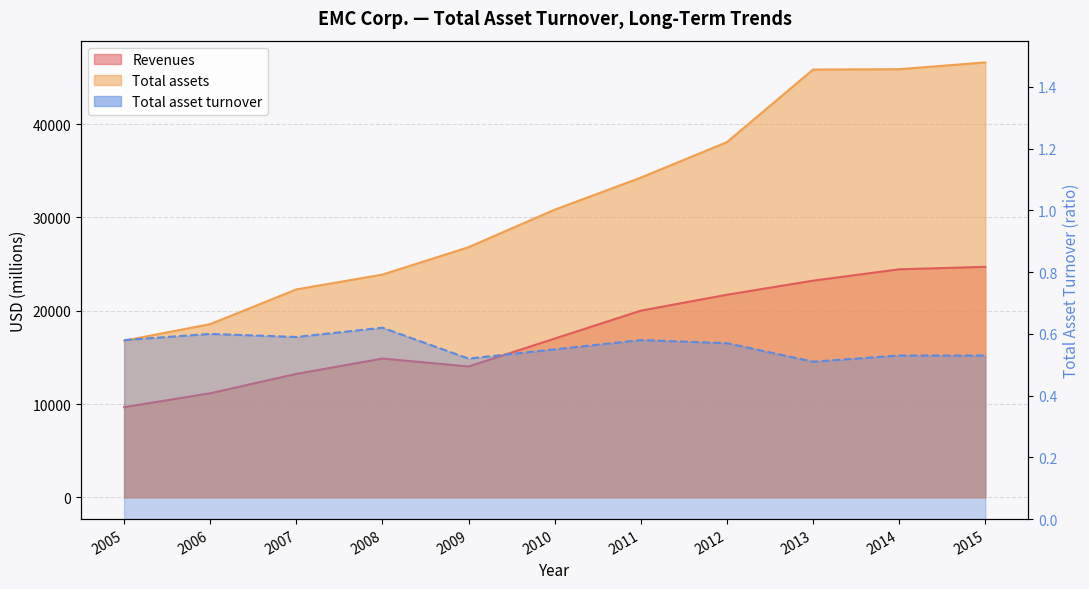

What is the lowest value of the Total asset turnover series?

0.5